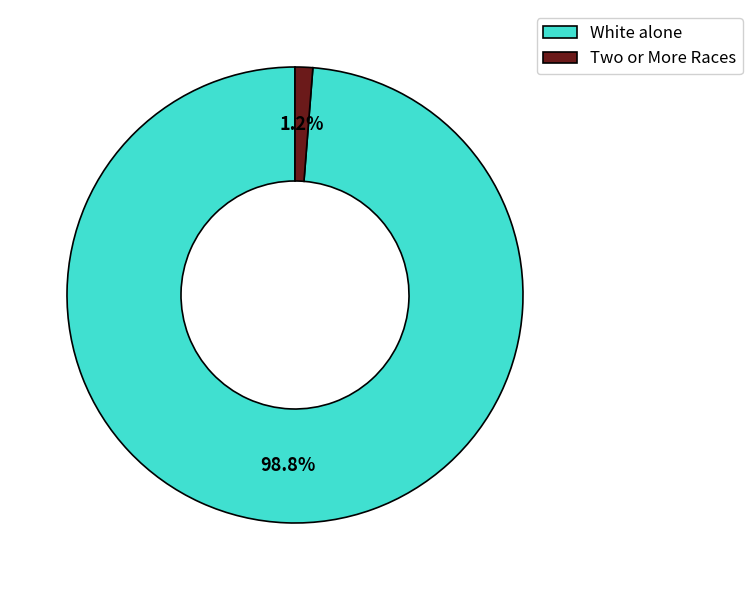

What is the smallest slice in the pie chart?

Two or More Races